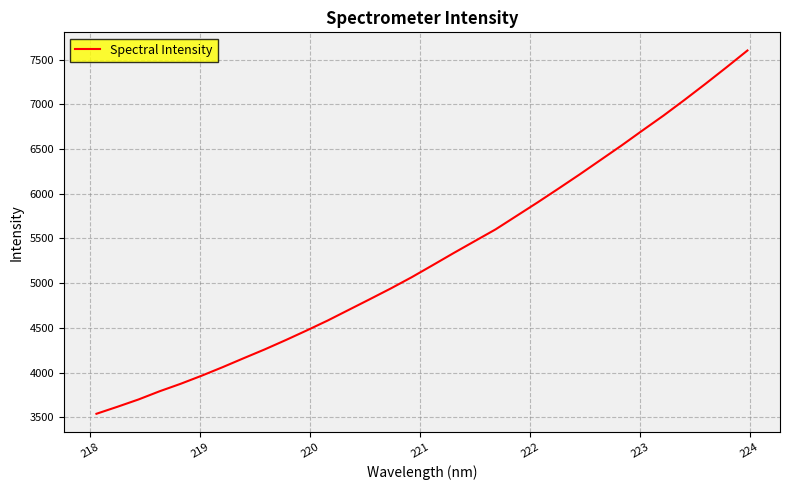

True or false: the data has more than 1 interior local peaks.

False